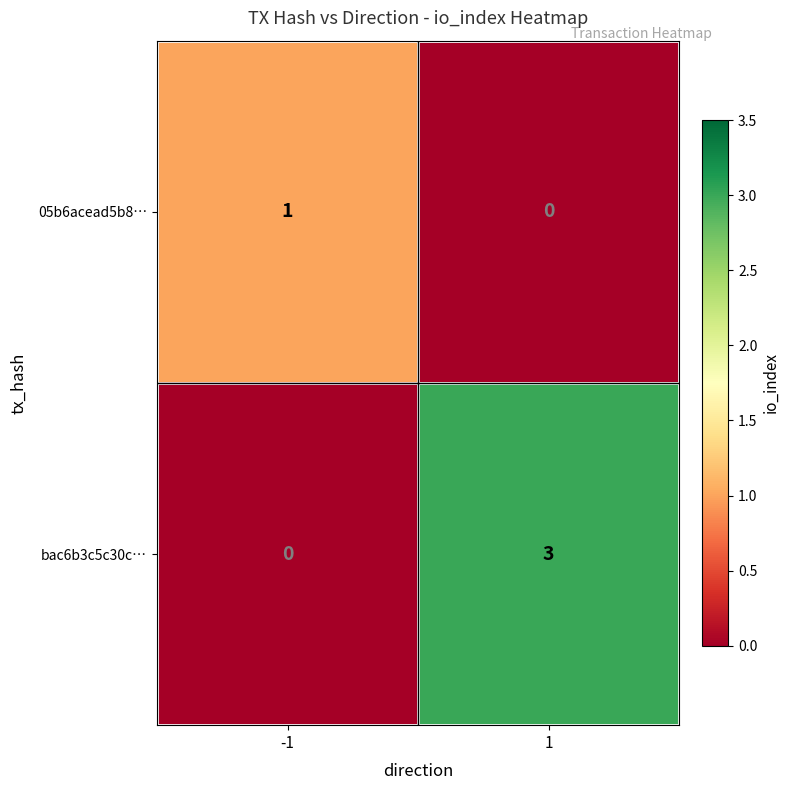

How many series are shown in this chart?

2